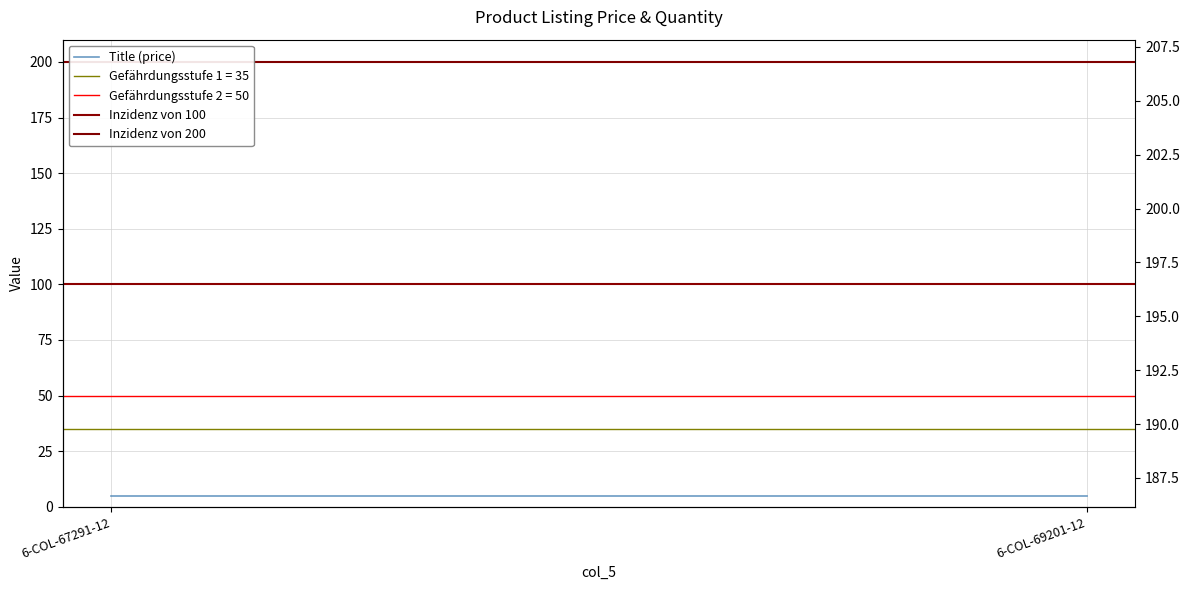

Which has a higher value, 6-COL-67291-12 or 6-COL-69201-12?

6-COL-67291-12